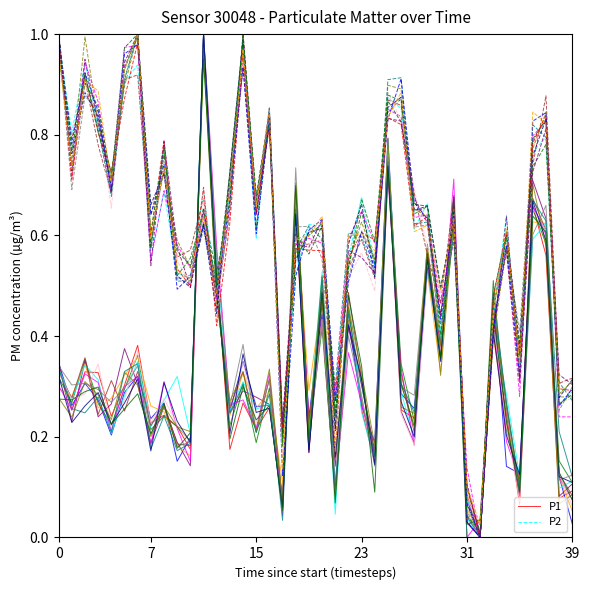

What is the difference between the maximum and minimum values in the P1 series?

1.0